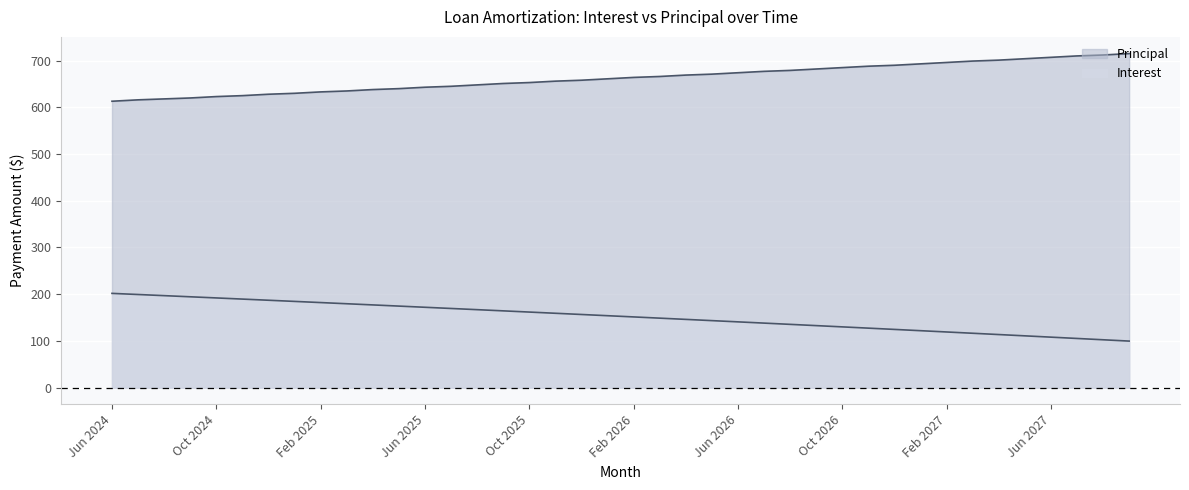

How many lines are shown in the chart?

2